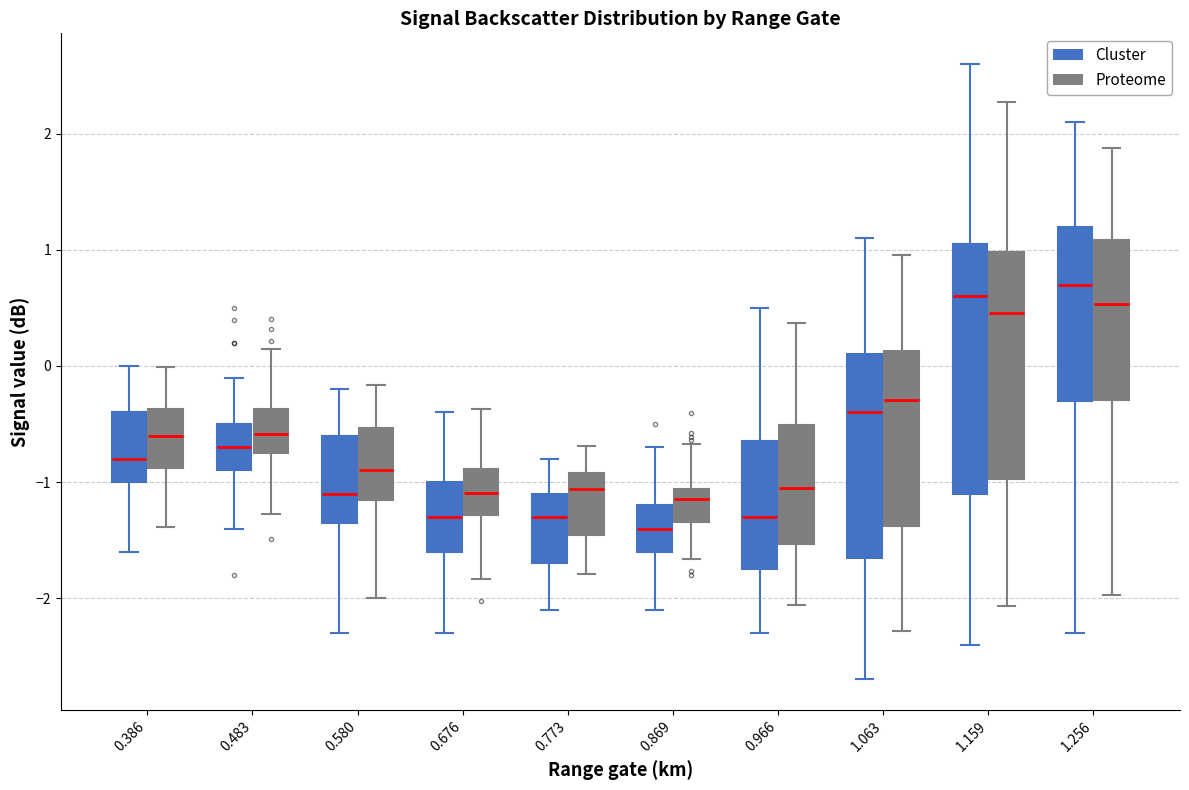

Reading left to right, transcribe this box plot: for each box, give where its median line is, the range the box spans, and where its two whiskers end, as read against the y-axis. The values are not printed on the chart, so give them approximately, as read against the axis.

0.386 (Cluster): median -0.8, box -1.0 to -0.4, whiskers -1.6 to 0.0
0.386 (Proteome): median -0.6, box -0.9 to -0.4, whiskers -1.4 to 0.0
0.483 (Cluster): median -0.7, box -0.9 to -0.5, whiskers -1.4 to -0.1
0.483 (Proteome): median -0.6, box -0.8 to -0.4, whiskers -1.3 to 0.1
0.580 (Cluster): median -1.1, box -1.3 to -0.6, whiskers -2.3 to -0.2
0.580 (Proteome): median -0.9, box -1.2 to -0.5, whiskers -2.0 to -0.2
0.676 (Cluster): median -1.3, box -1.6 to -1.0, whiskers -2.3 to -0.4
0.676 (Proteome): median -1.1, box -1.3 to -0.9, whiskers -1.8 to -0.4
0.773 (Cluster): median -1.3, box -1.7 to -1.1, whiskers -2.1 to -0.8
0.773 (Proteome): median -1.1, box -1.5 to -0.9, whiskers -1.8 to -0.7
0.869 (Cluster): median -1.4, box -1.6 to -1.2, whiskers -2.1 to -0.7
0.869 (Proteome): median -1.1 (just below the box's upper edge), box -1.3 to -1.1, whiskers -1.7 to -0.7
0.966 (Cluster): median -1.3, box -1.7 to -0.6, whiskers -2.3 to 0.5
0.966 (Proteome): median -1.1, box -1.5 to -0.5, whiskers -2.1 to 0.4
1.063 (Cluster): median -0.4, box -1.6 to 0.1, whiskers -2.7 to 1.1
1.063 (Proteome): median -0.3, box -1.4 to 0.1, whiskers -2.3 to 1.0
1.159 (Cluster): median 0.6, box -1.1 to 1.1, whiskers -2.4 to 2.6
1.159 (Proteome): median 0.5, box -1.0 to 1.0, whiskers -2.1 to 2.3
1.256 (Cluster): median 0.7, box -0.3 to 1.2, whiskers -2.3 to 2.1
1.256 (Proteome): median 0.5, box -0.3 to 1.1, whiskers -2.0 to 1.9